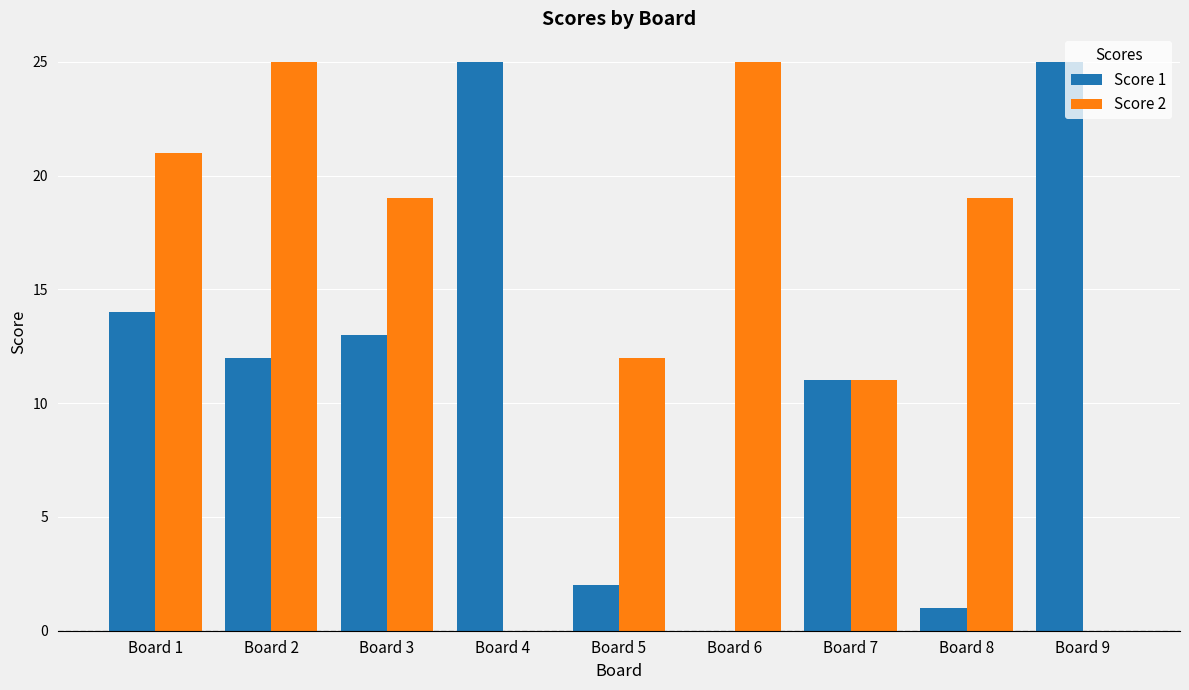

What is the average value of the Score 1 series?

11